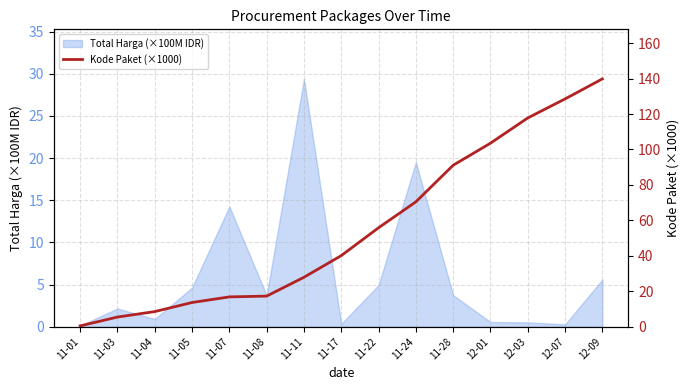

True or false: the data shows 37.6 at 11-24.

False